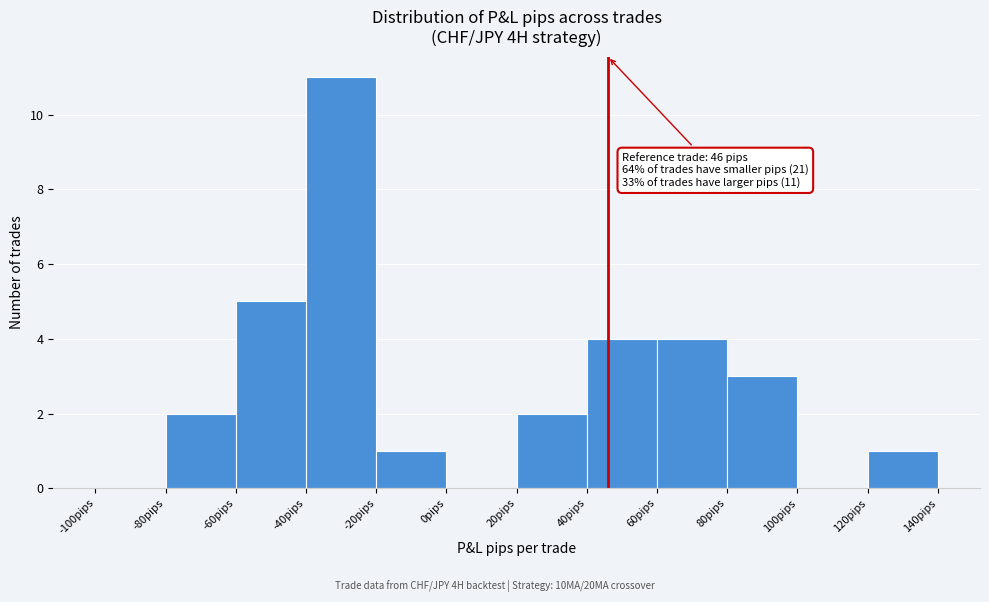

Over which range of the x-axis is the bar tallest?

-40 to -20